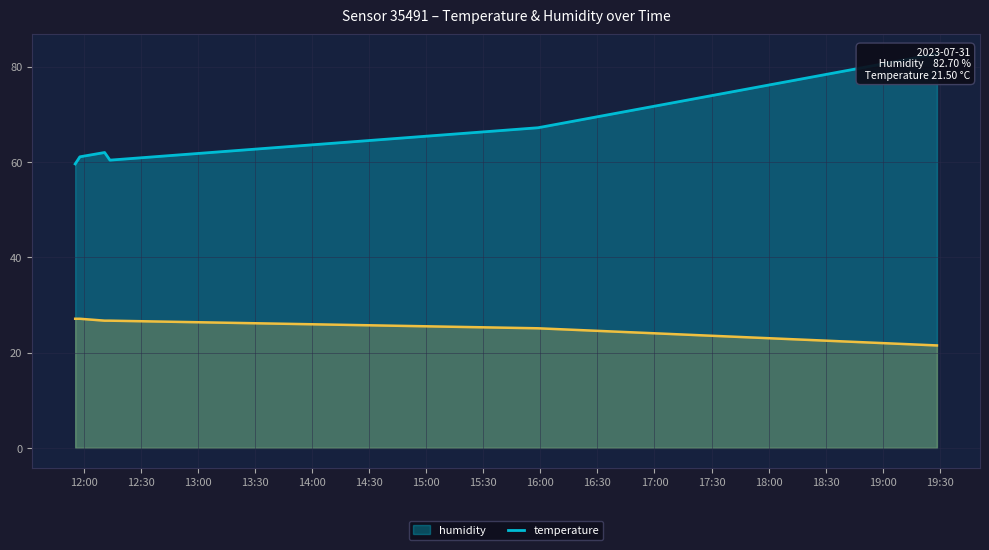

How many lines are shown in the chart?

2